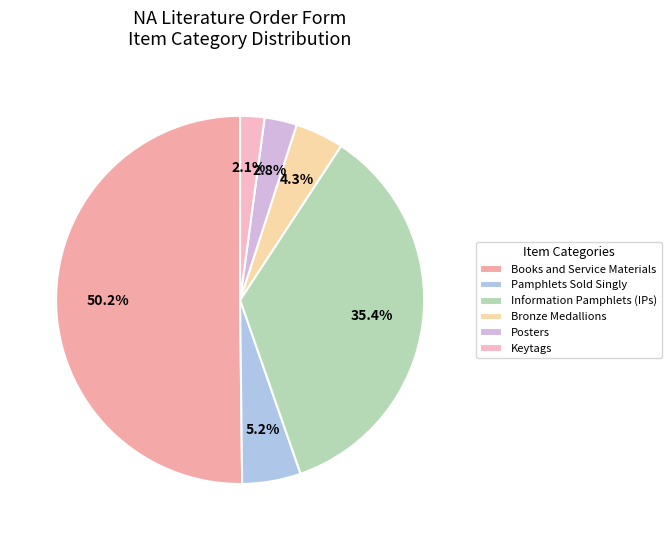

To the nearest percent, what portion does Posters represent?

3%